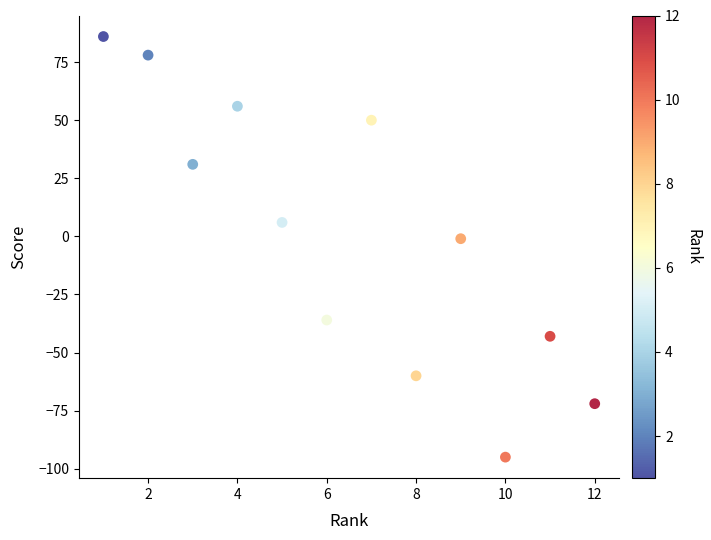

What is the range of X values (max minus min)?

11